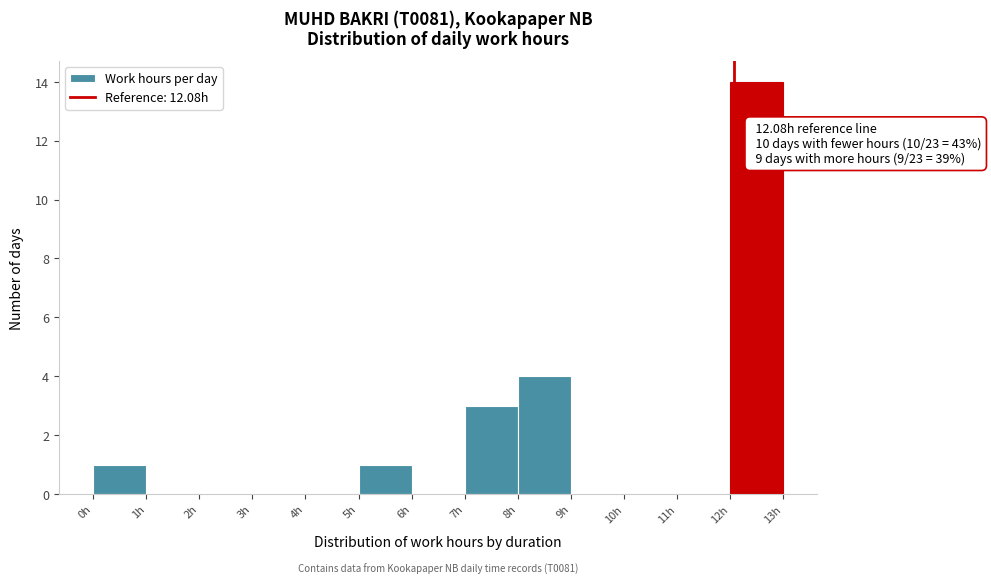

Over which range of the x-axis is the bar tallest?

12 to 13